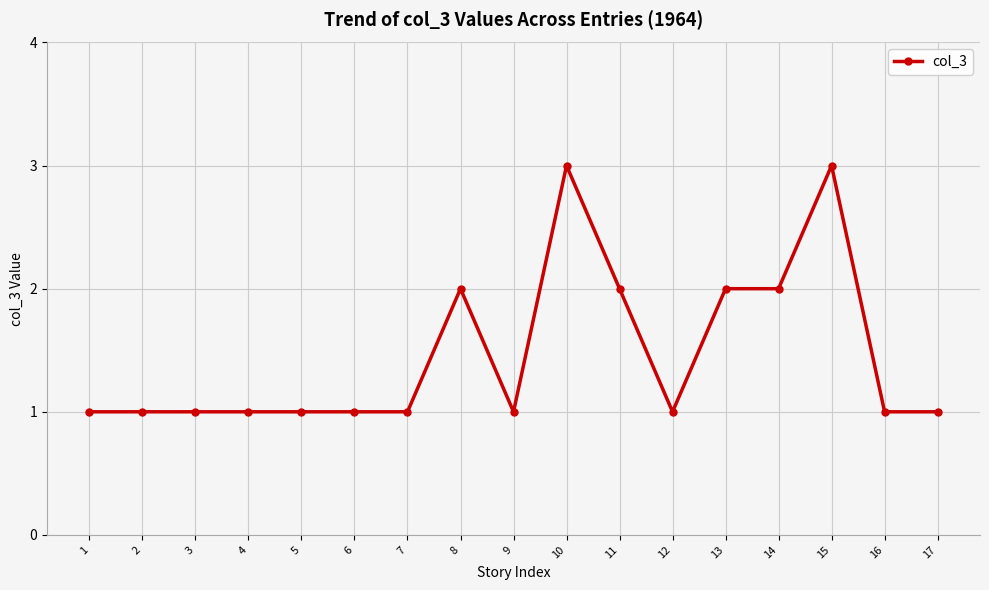

True or false: the data has more than 1 interior local peaks.

True